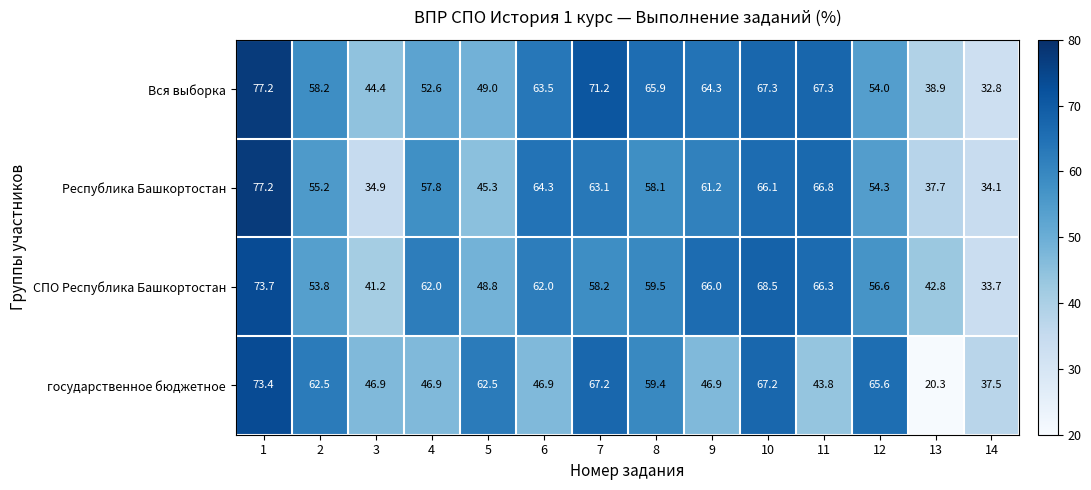

What is the average value of the Республика Башкортостан series?

55.4